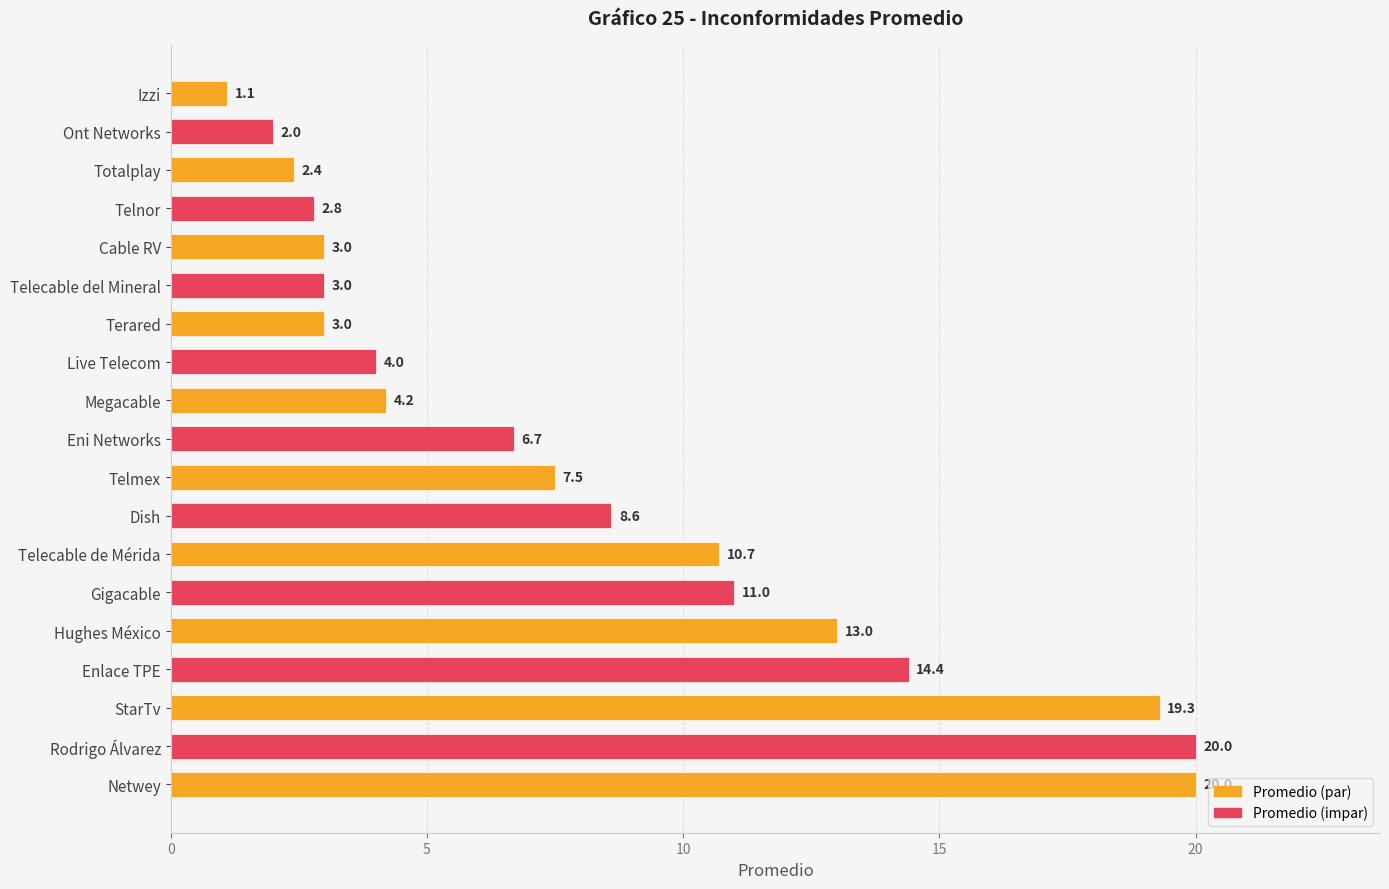

The value at Telecable de Mérida is 4.3. True or false?

False